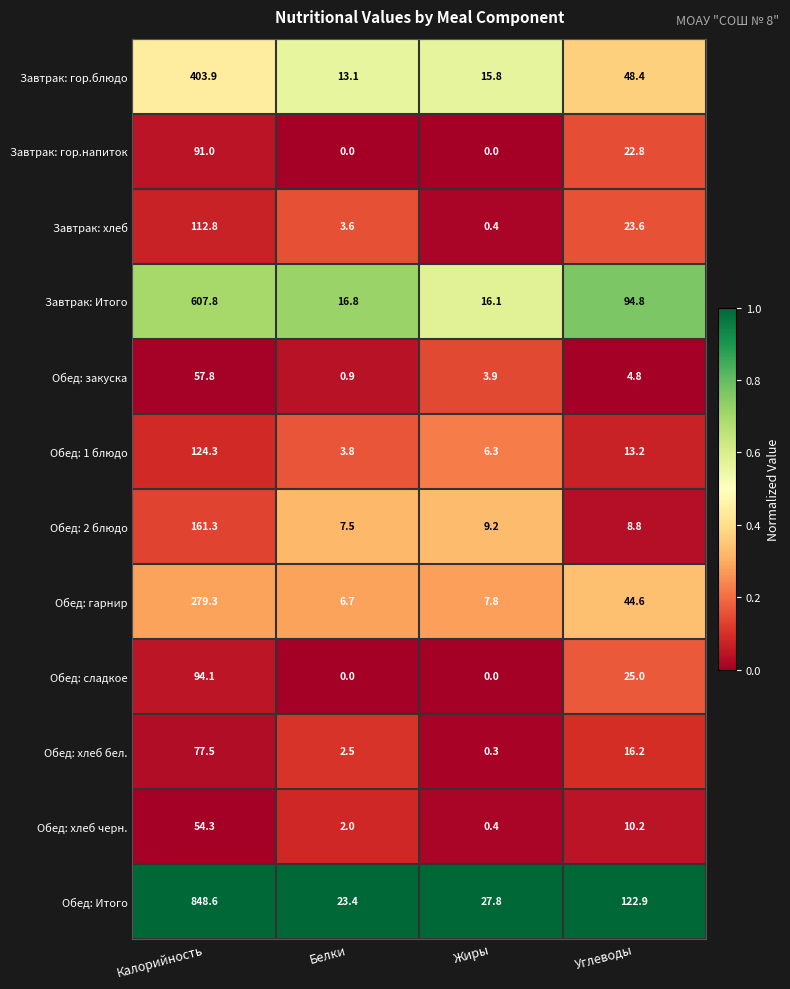

Where is Обед: Итого nearest to the value 436?

Углеводы